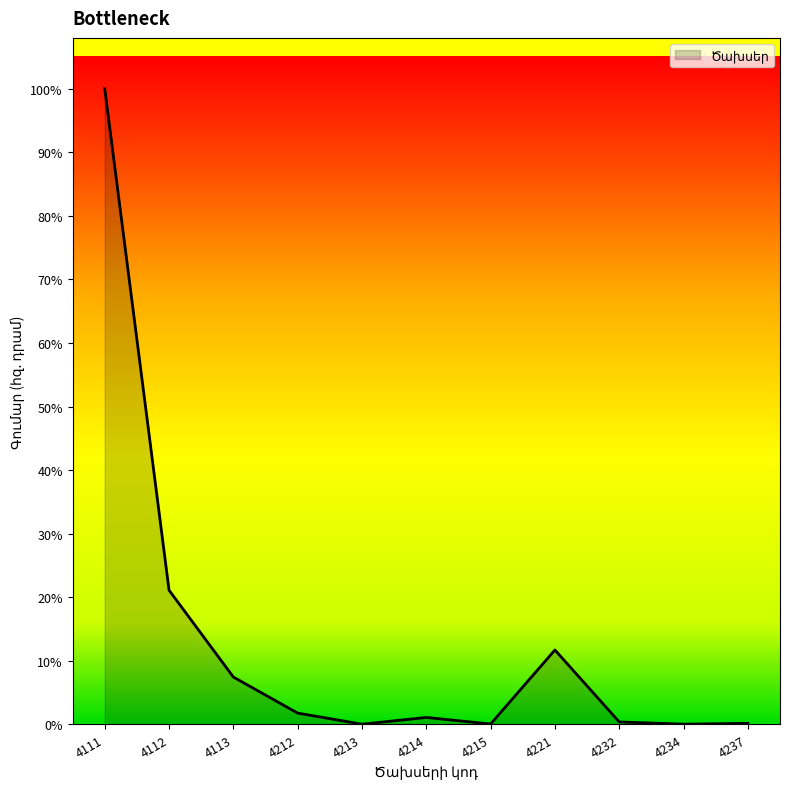

Where does the data first go above 1876?

4111